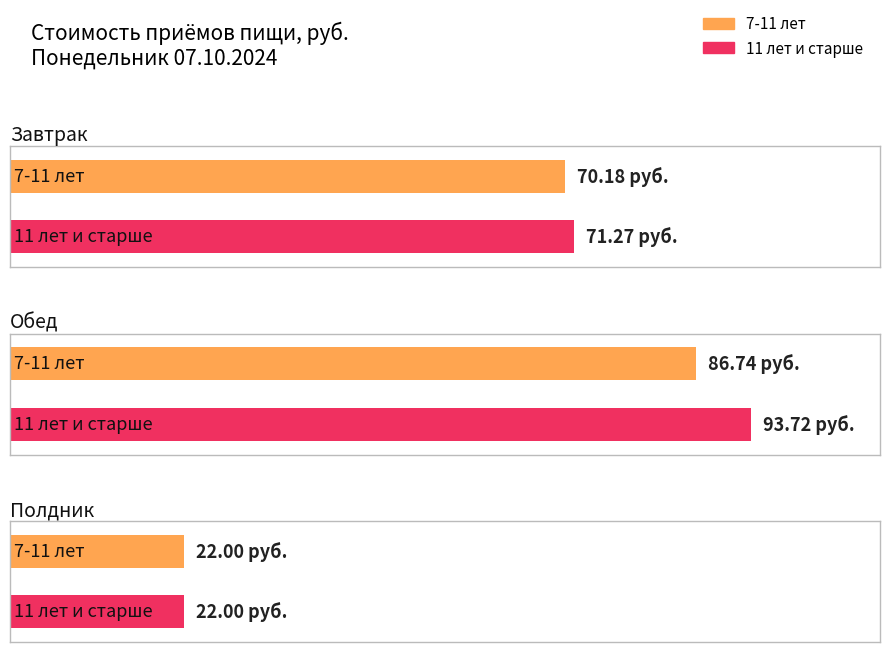

At 7-11 лет, list the series in order from smallest to largest.

Полдник, Завтрак, Обед